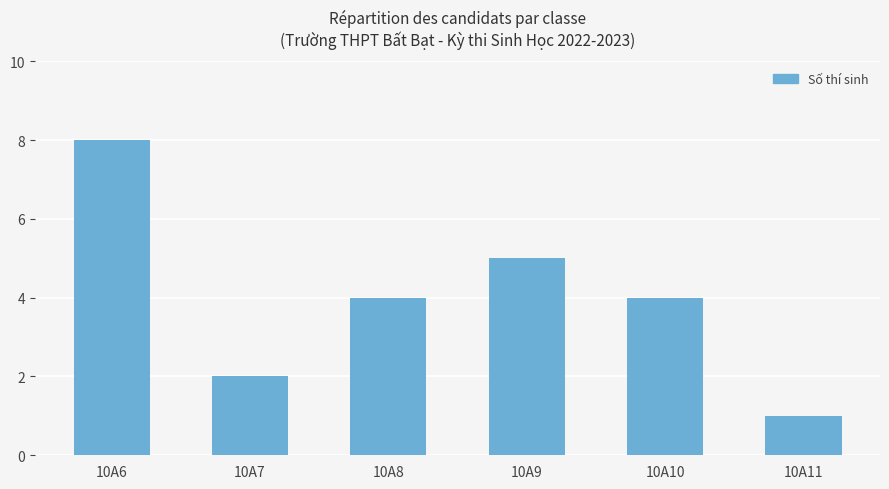

Reading right to left, transcribe all the data shown in this chart.

1	4	5	4	2	8